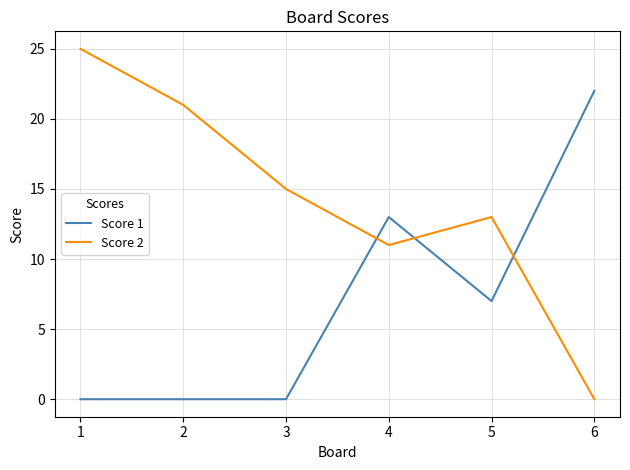

Reading left to right, list all the values displayed in this chart.

Score 1: 1=0	2=0	3=0	4=13	5=7	6=22
Score 2: 1=25	2=21	3=15	4=11	5=13	6=0